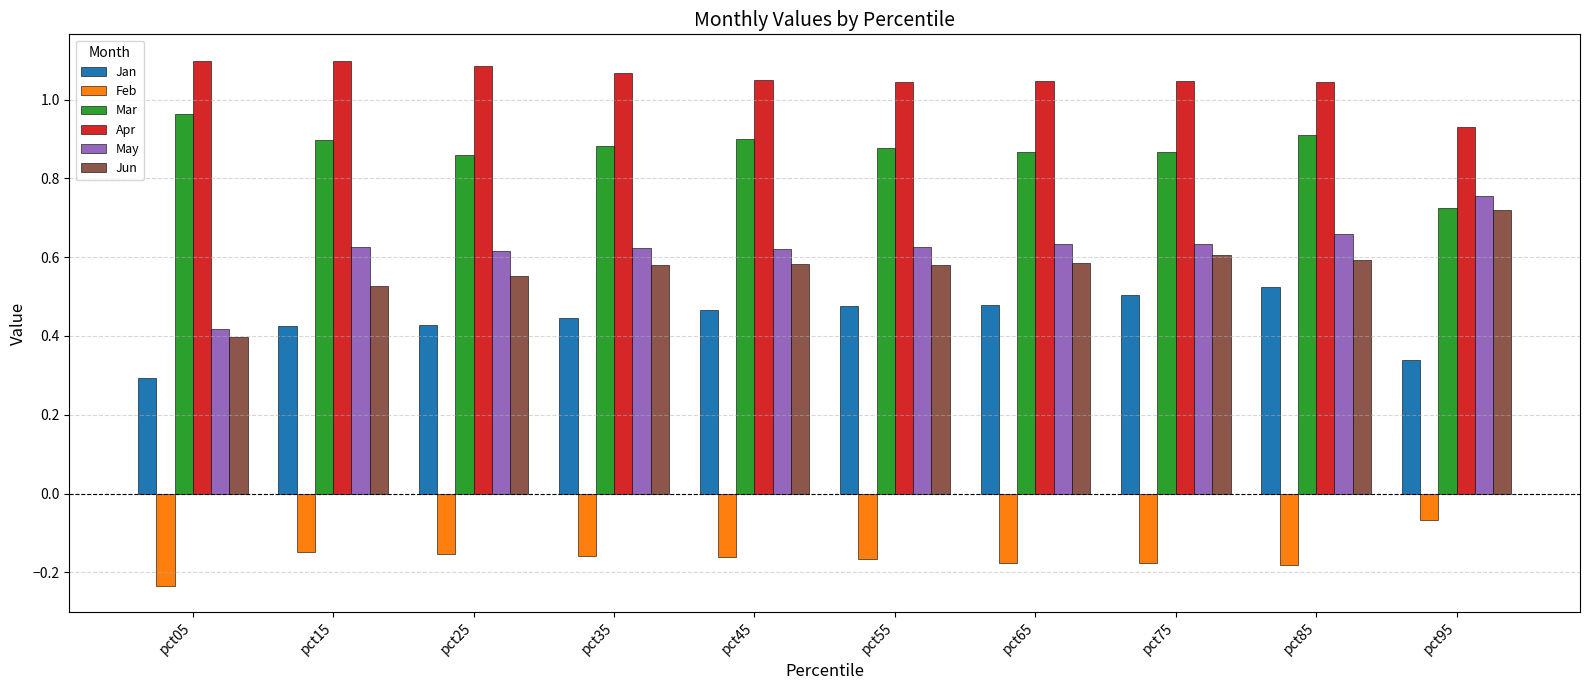

List the series in order of their peak value, lowest first.

Feb, Jan, Jun, May, Mar, Apr